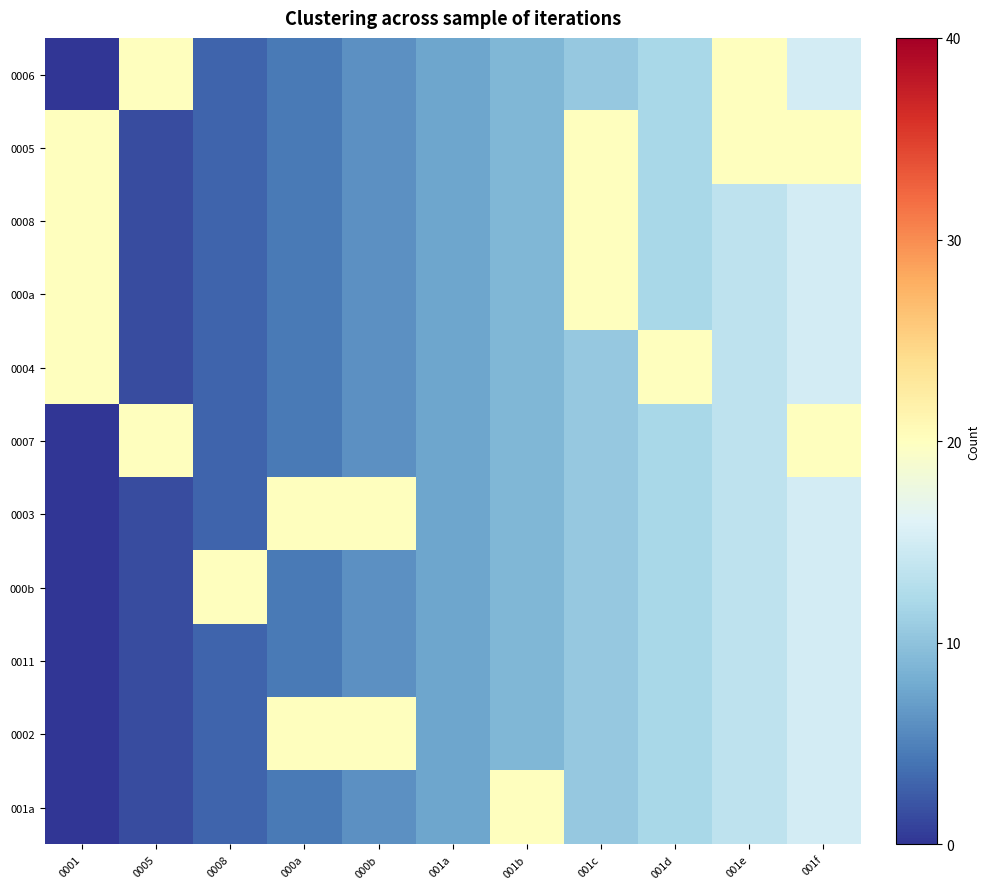

Between 001b and 0005, which is larger?

0005